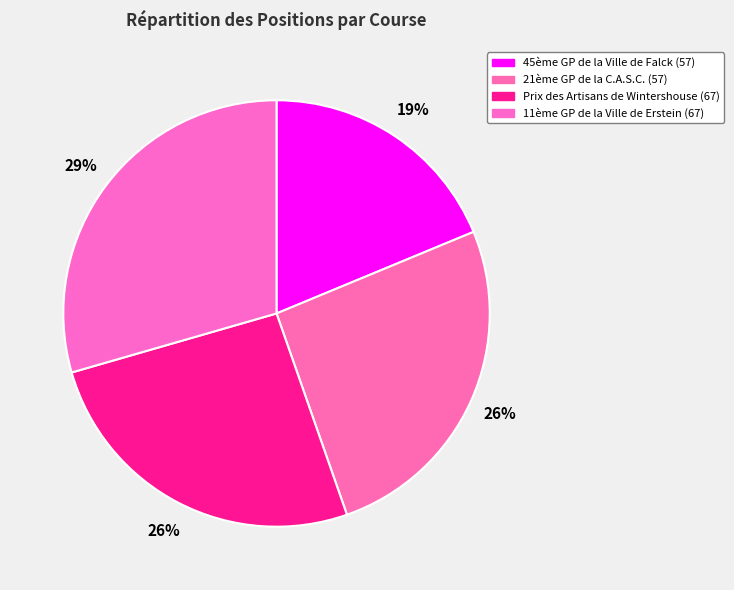

Combined, do 21ème GP de la C.A.S.C. (57) and 45ème GP de la Ville de Falck (57) account for over 50%?

No